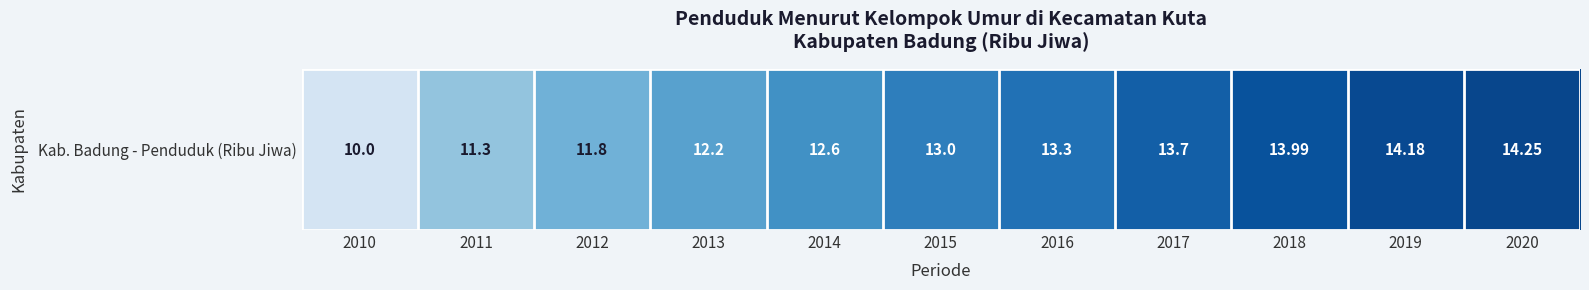

Reading left to right, list all the values displayed in this chart.

10.0	11.3	11.8	12.2	12.6	13.0	13.3	13.7	14.0	14.2	14.2